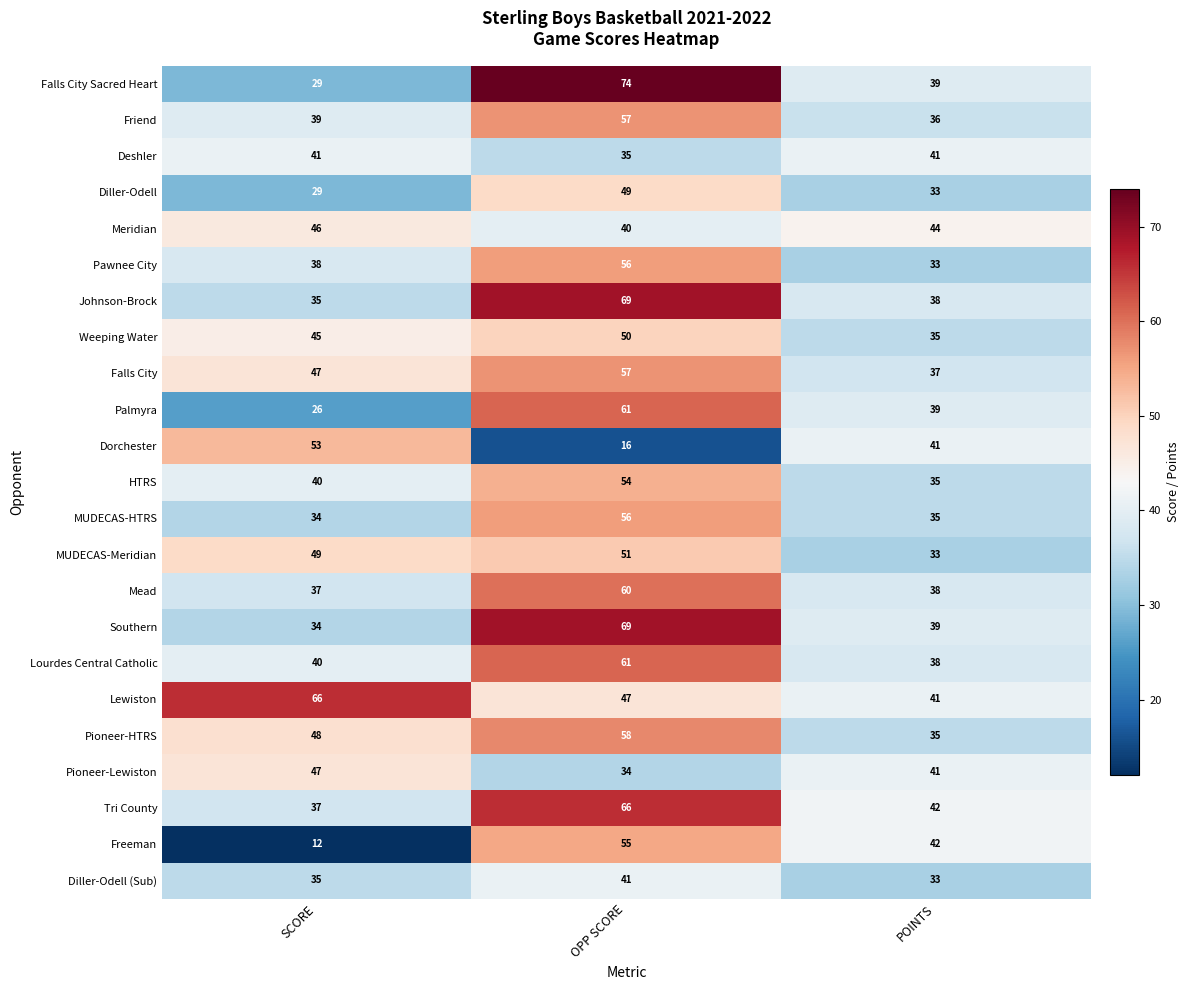

What is the smallest value displayed?

12